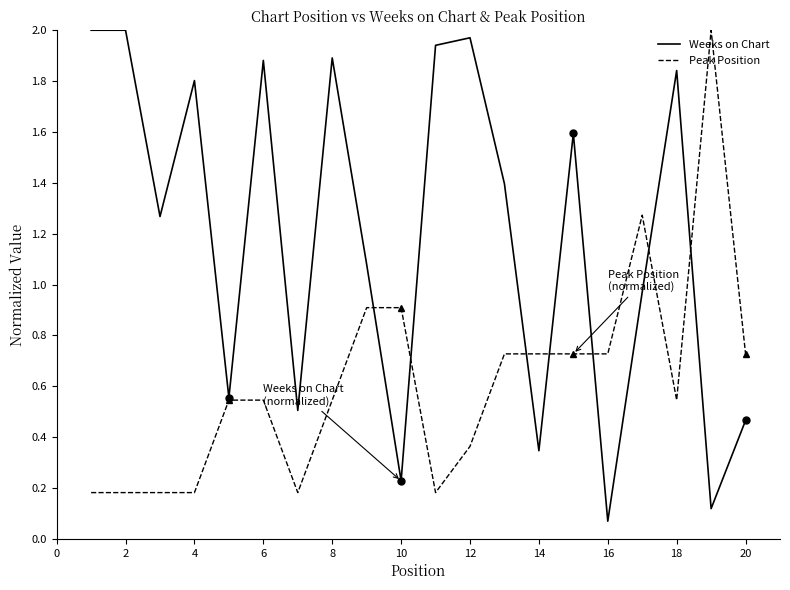

What are all the series names shown in the legend?

Weeks on Chart, Peak Position